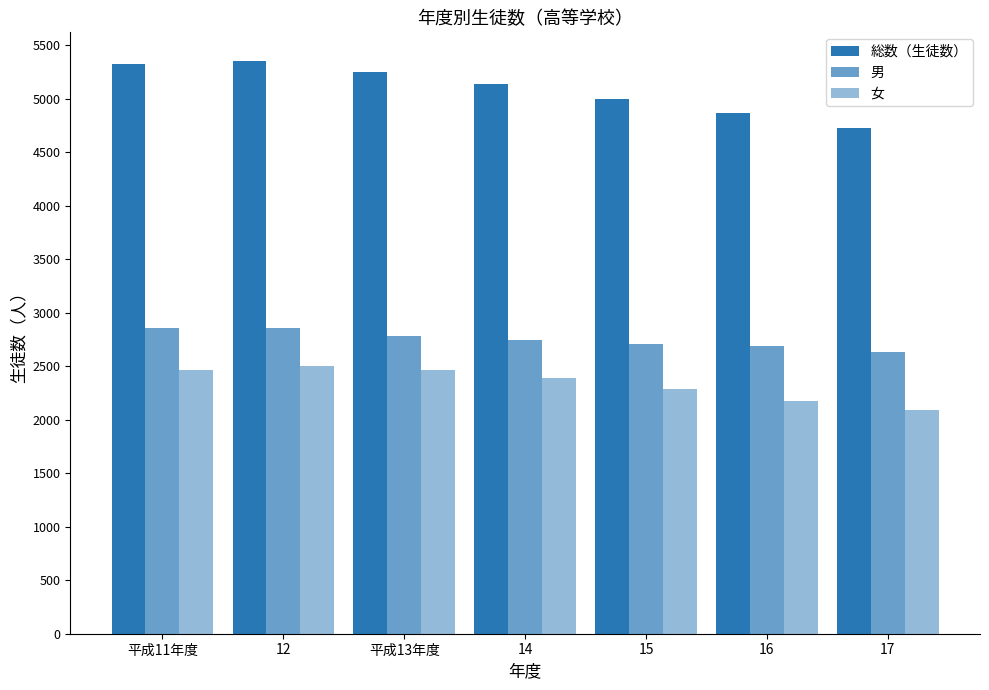

Count the number of categories in the chart.

7